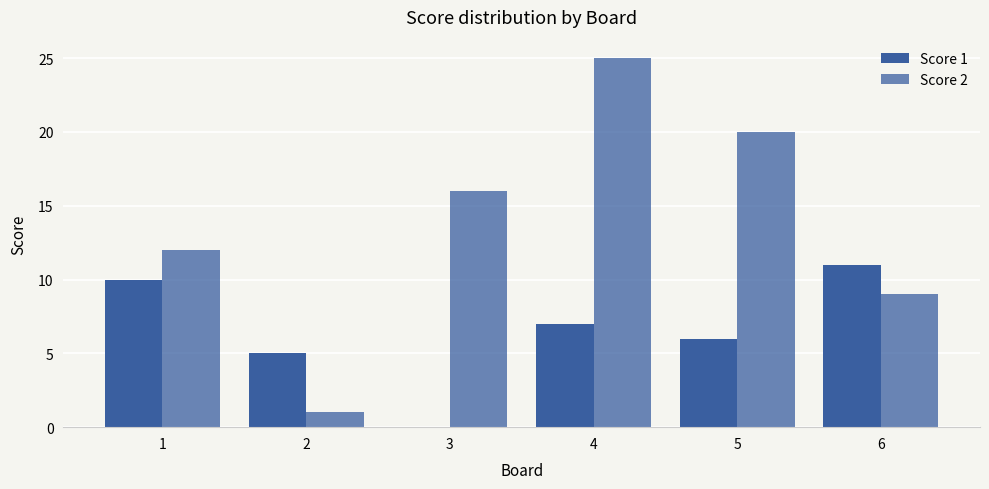

Are the bars grouped side by side (vs. stacked)?

Yes